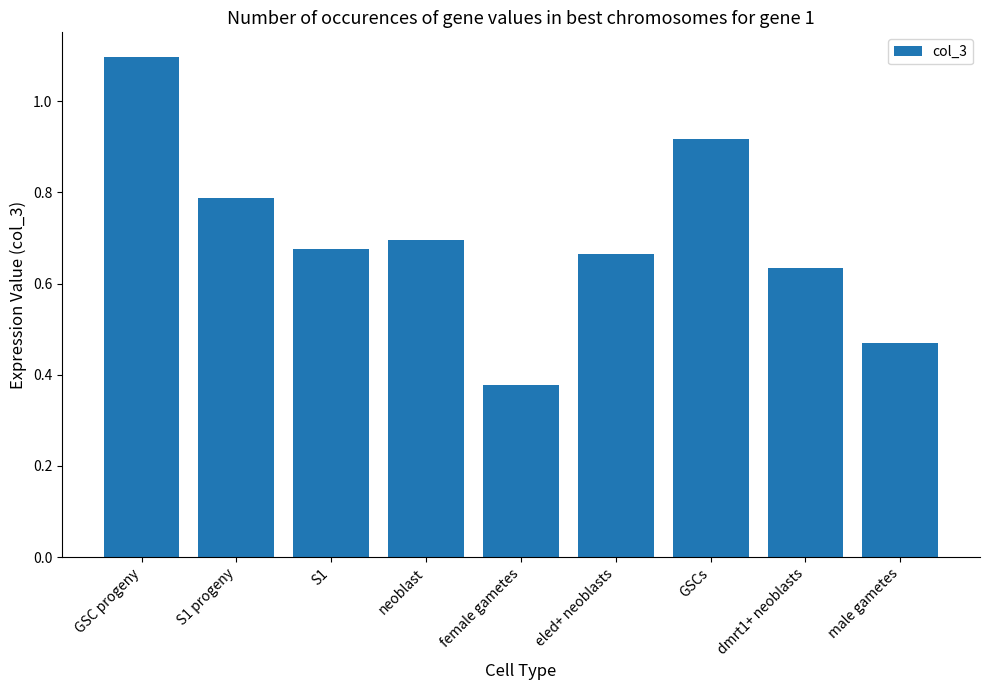

Where is the data nearest to the value 0?

female gametes